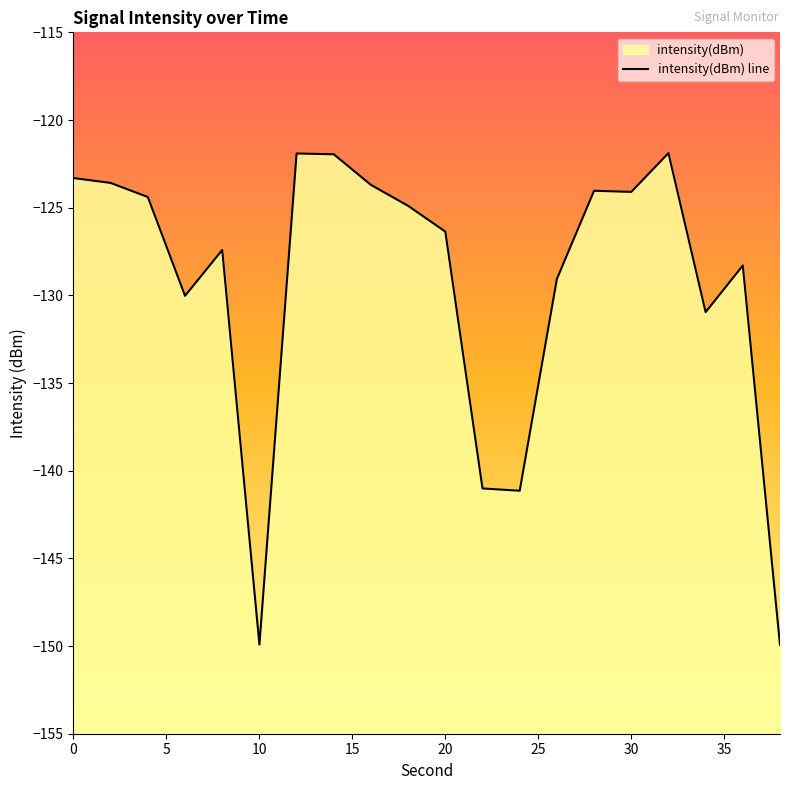

How many interior local peaks (higher than both neighbors) does the data have?

5